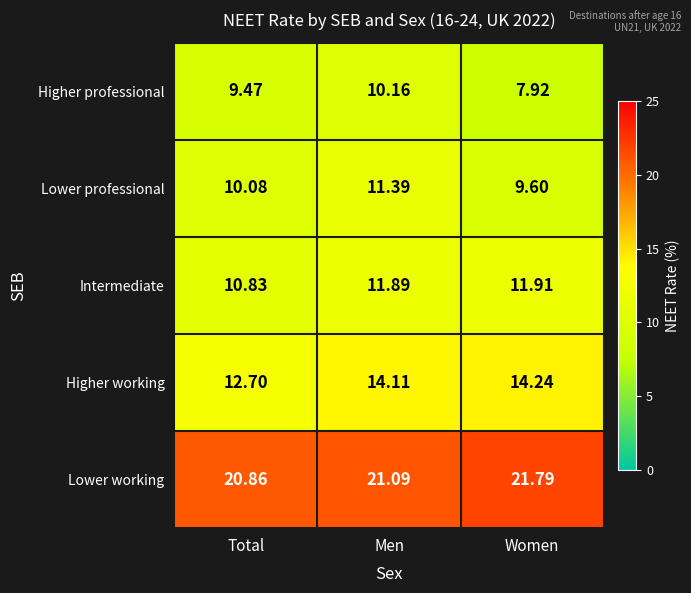

Which series has the largest total across all categories?

Lower working